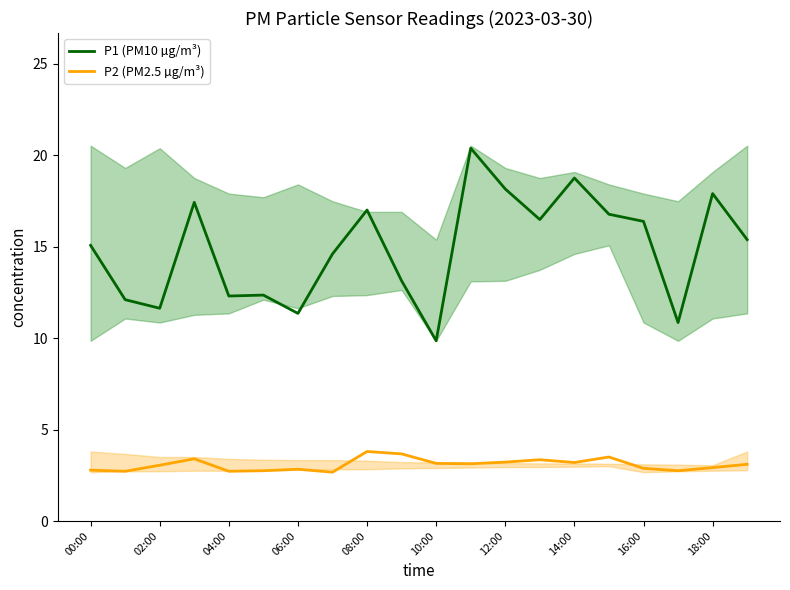

True or false: P1 (PM10 µg/m³) and P2 (PM2.5 µg/m³) intersect in this chart.

False